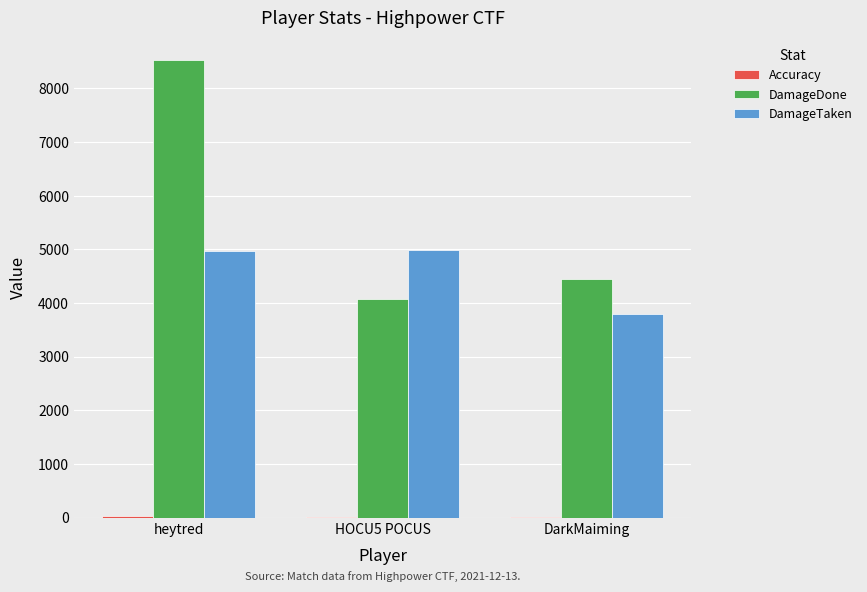

Which series has the largest total across all categories?

DamageDone